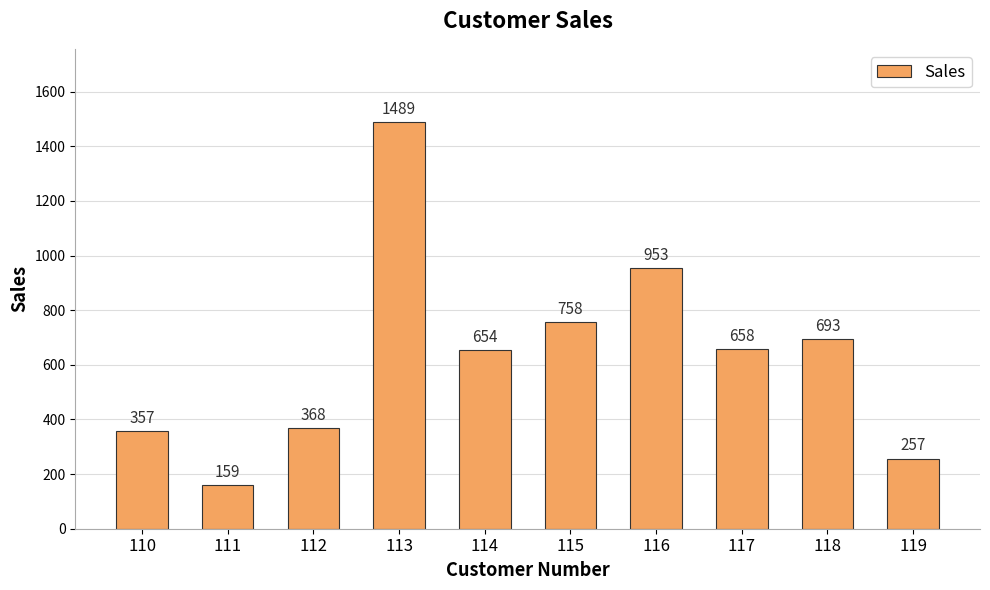

Reading left to right, extract all data points from this chart.

110=357	111=159	112=368	113=1489	114=654	115=758	116=953	117=658	118=693	119=257